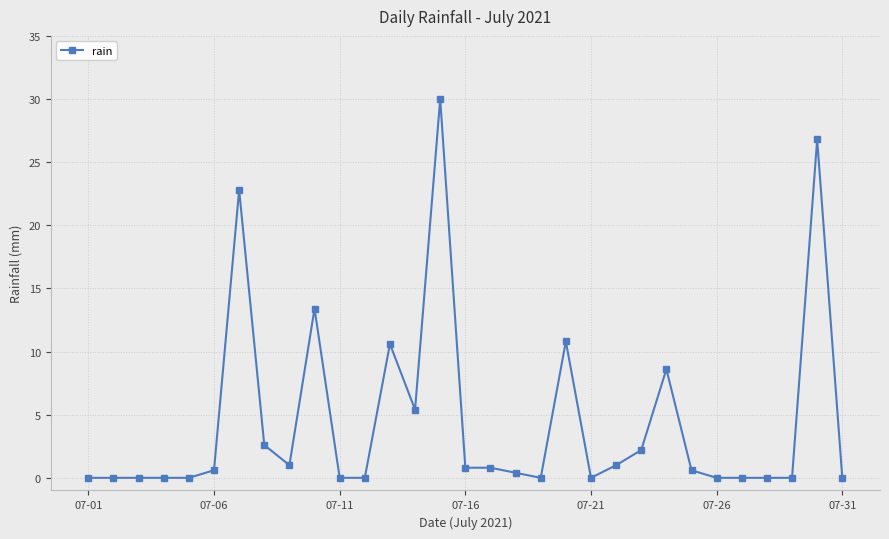

What is the value of the 30th point from the left?

26.8